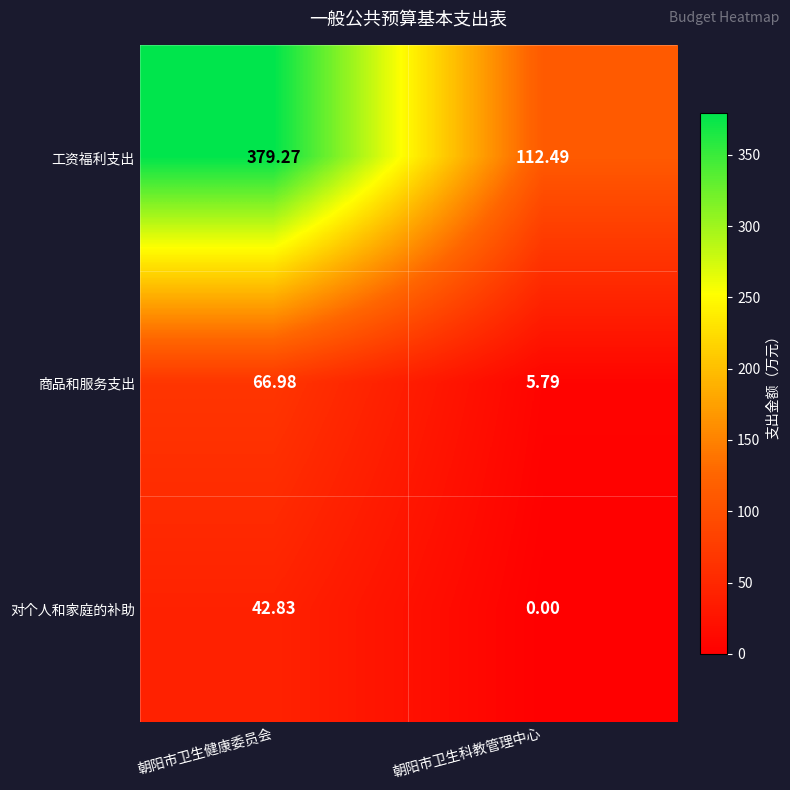

Where does the 对个人和家庭的补助 series first go above 42?

朝阳市卫生健康委员会